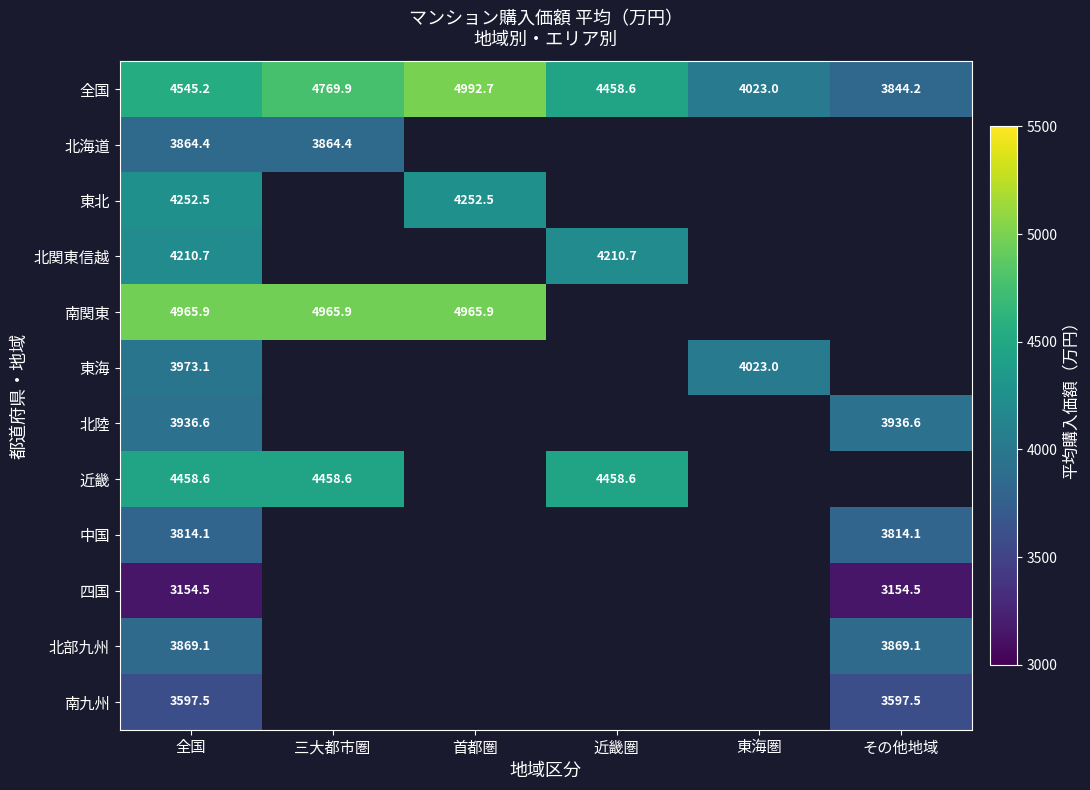

Is the value of 東海 at 全国 greater than the value of 南関東 at 首都圏?

No